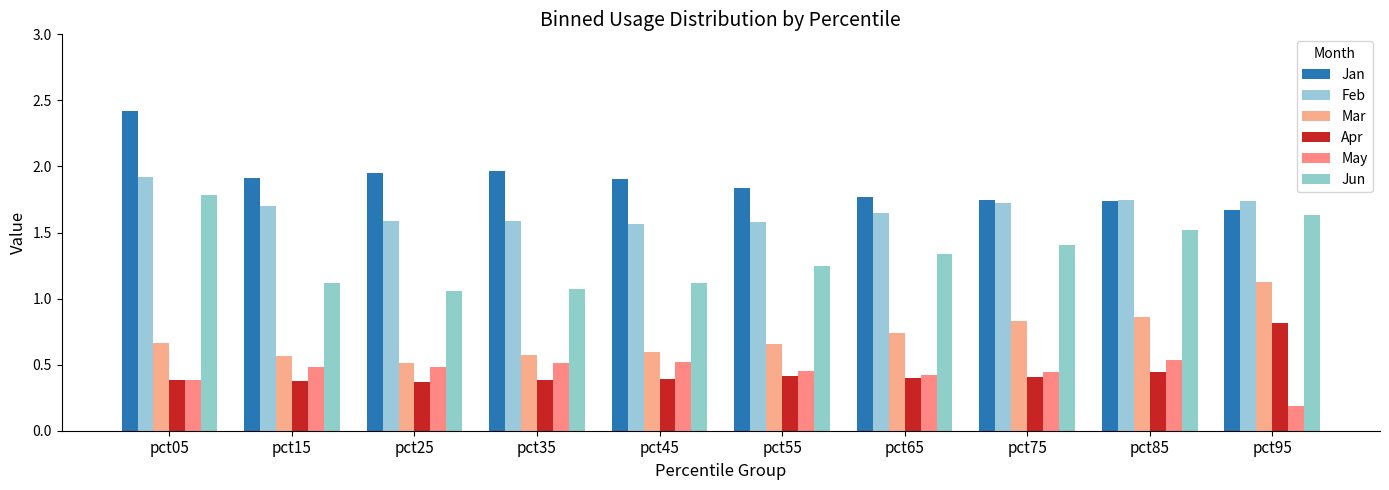

Between pct05 and pct85, which series saw the biggest shift?

Jan